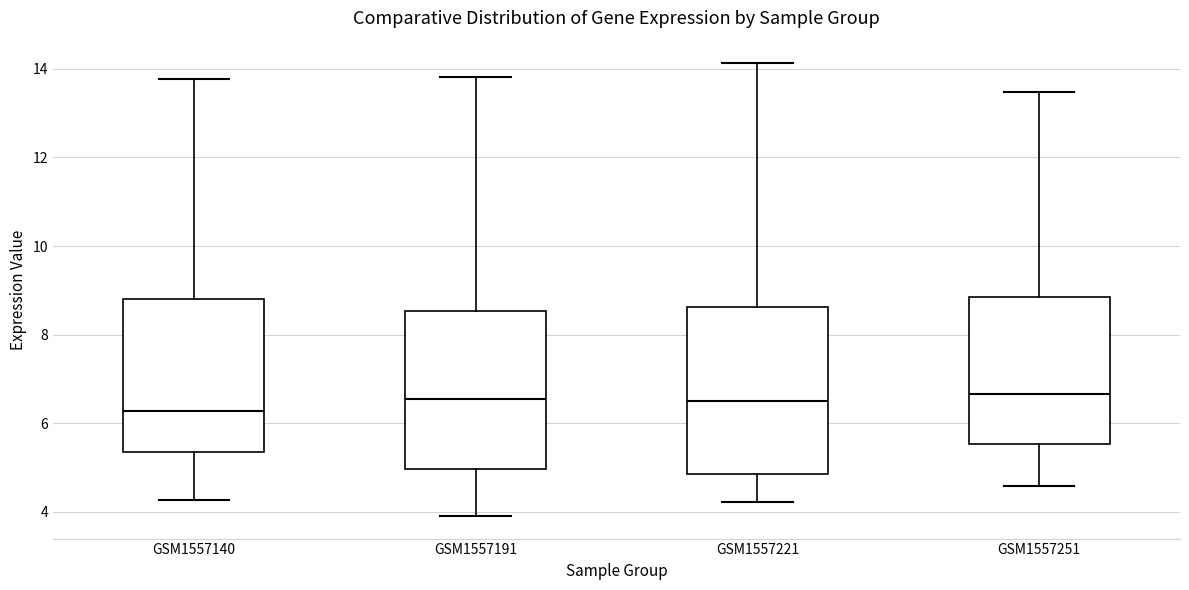

Reading left to right, transcribe this box plot: for each box, give where its median line is, the range the box spans, and where its two whiskers end, as read against the y-axis. The values are not printed on the chart, so give them approximately, as read against the axis.

GSM1557140: median 6.2, box 5.4 to 8.8, whiskers 4.2 to 13.8
GSM1557191: median 6.6, box 5.0 to 8.6, whiskers 4.0 to 13.8
GSM1557221: median 6.6, box 4.8 to 8.6, whiskers 4.2 to 14.2
GSM1557251: median 6.6, box 5.6 to 8.8, whiskers 4.6 to 13.4